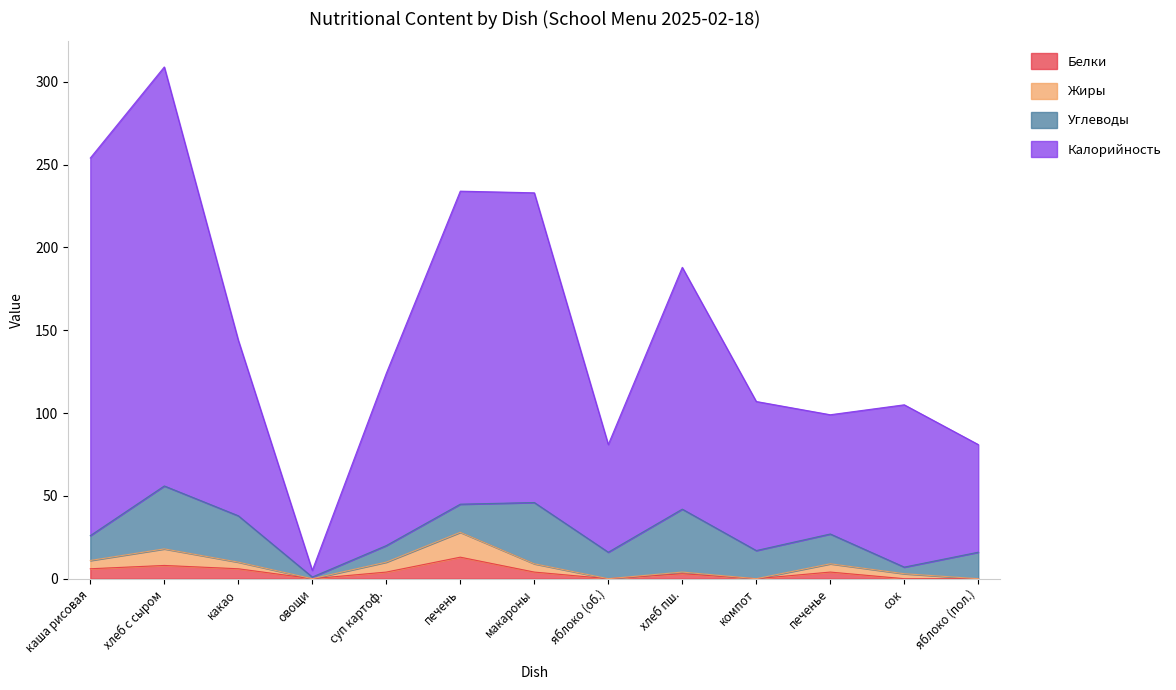

At which category is the sum across all series the highest?

хлеб с сыром